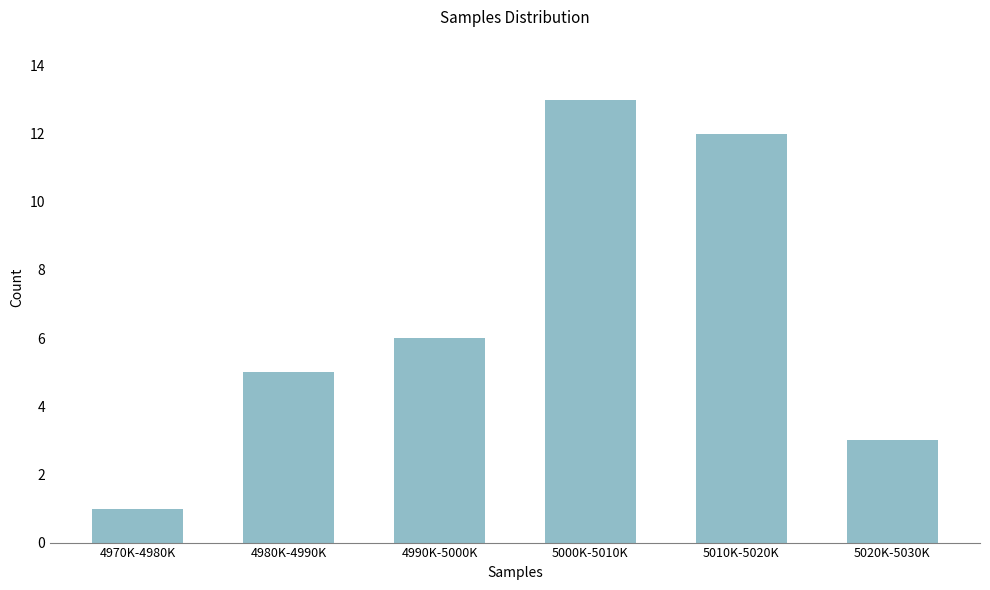

Reading left to right, list all the values displayed in this chart.

1	5	6	13	12	3